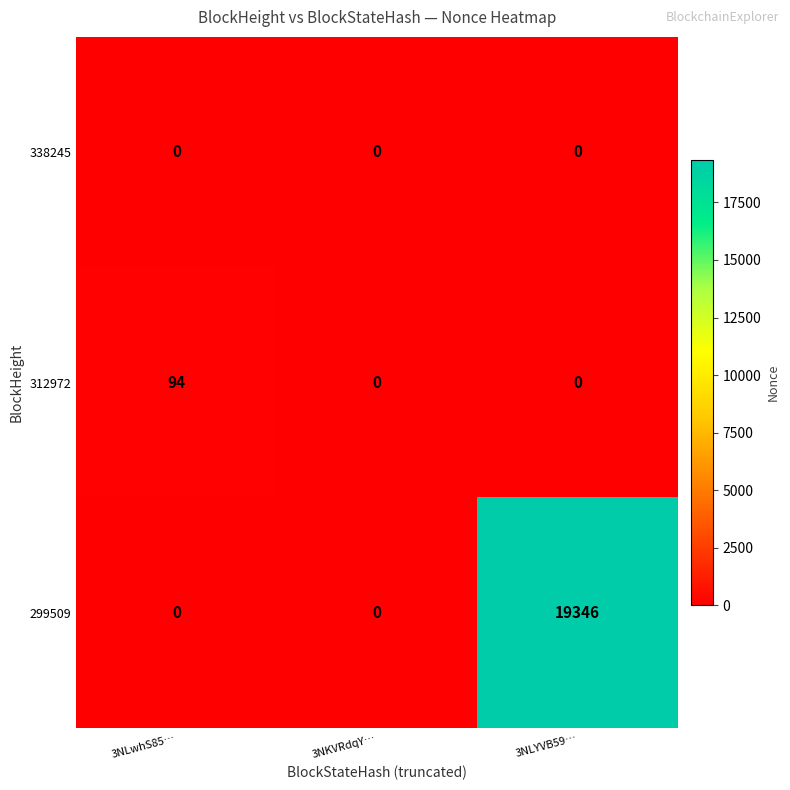

Reading right to left, what are all the values shown in this chart?

338245: 3NLYVB59…=0	3NKVRdqY…=0	3NLwhS85…=0
312972: 3NLYVB59…=0	3NKVRdqY…=0	3NLwhS85…=94
299509: 3NLYVB59…=19346	3NKVRdqY…=0	3NLwhS85…=0